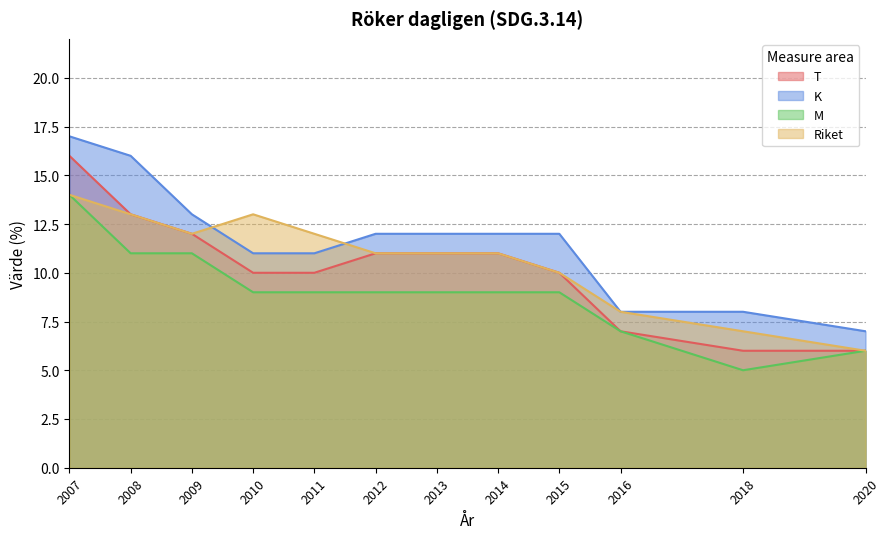

What is the lowest value of the T series?

6